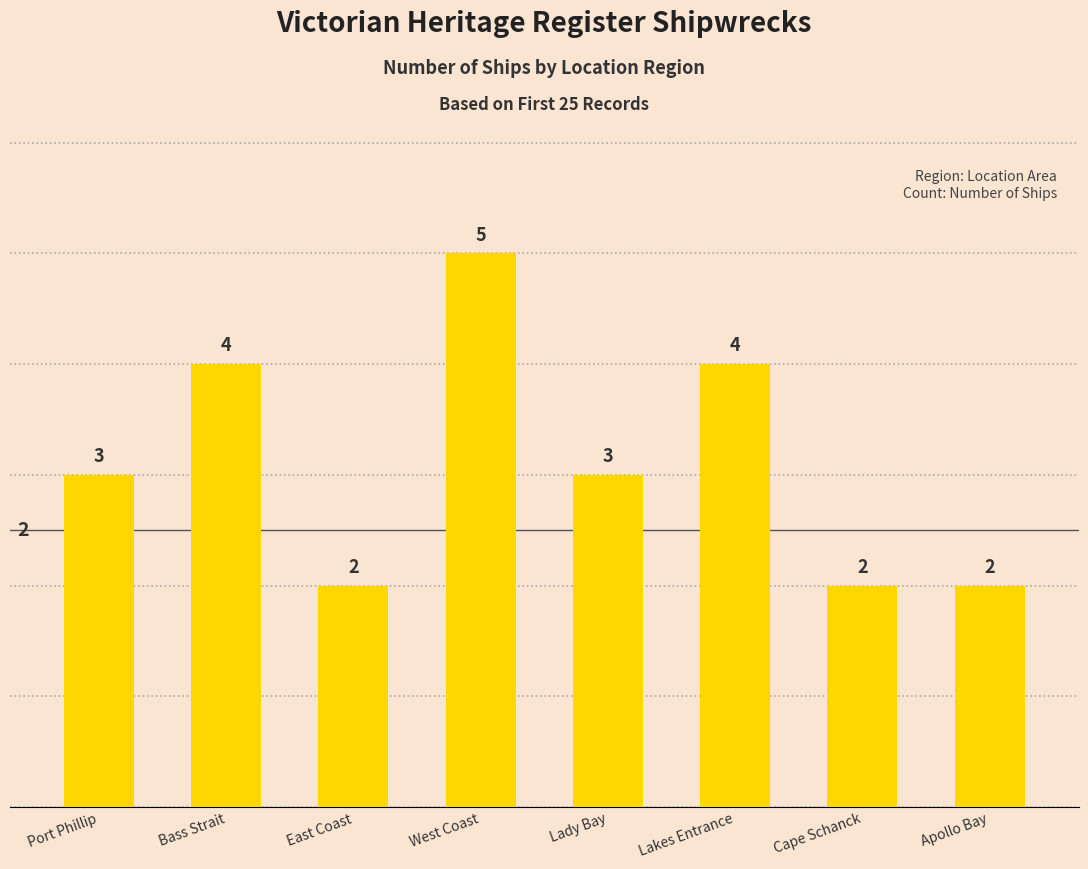

What position from the right is Port Phillip?

8